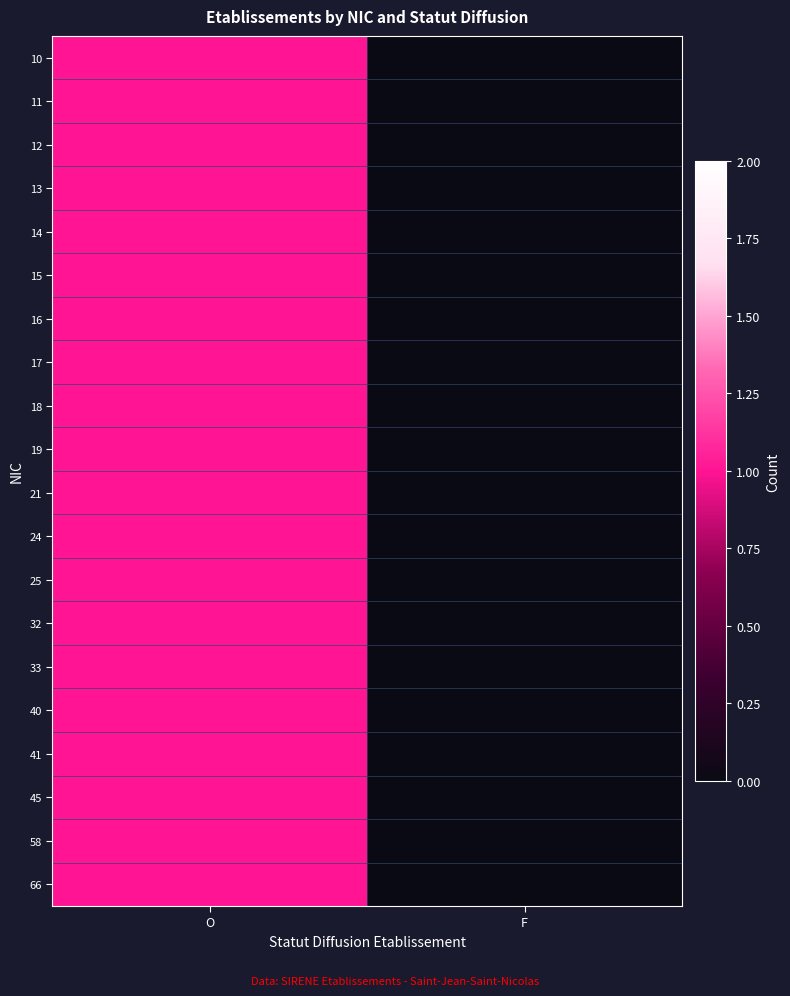

Rank the series by their maximum value, from highest to lowest.

10, 11, 12, 13, 14, 15, 16, 17, 18, 19, 21, 24, 25, 32, 33, 40, 41, 45, 58, 66